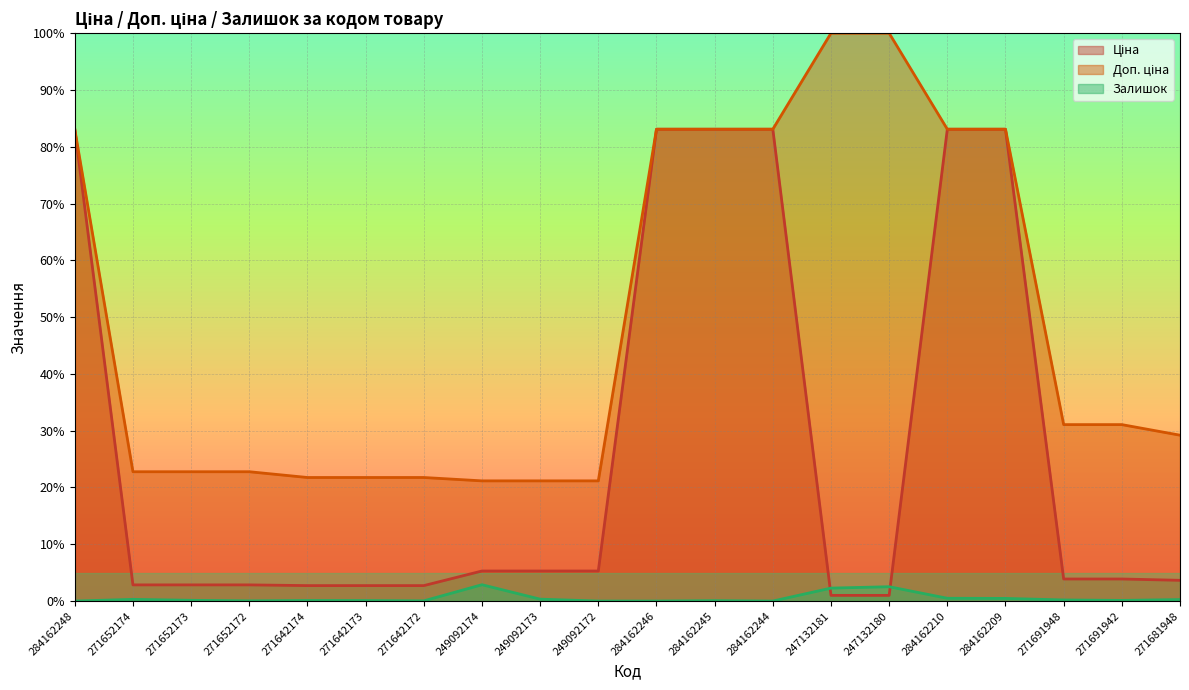

Which series has the largest range (max minus min)?

Ціна